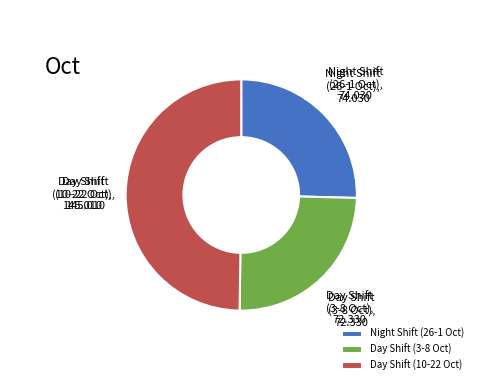

Rank the categories by value from highest to lowest.

Day Shift (10-22 Oct), Night Shift (26-1 Oct), Day Shift (3-8 Oct)